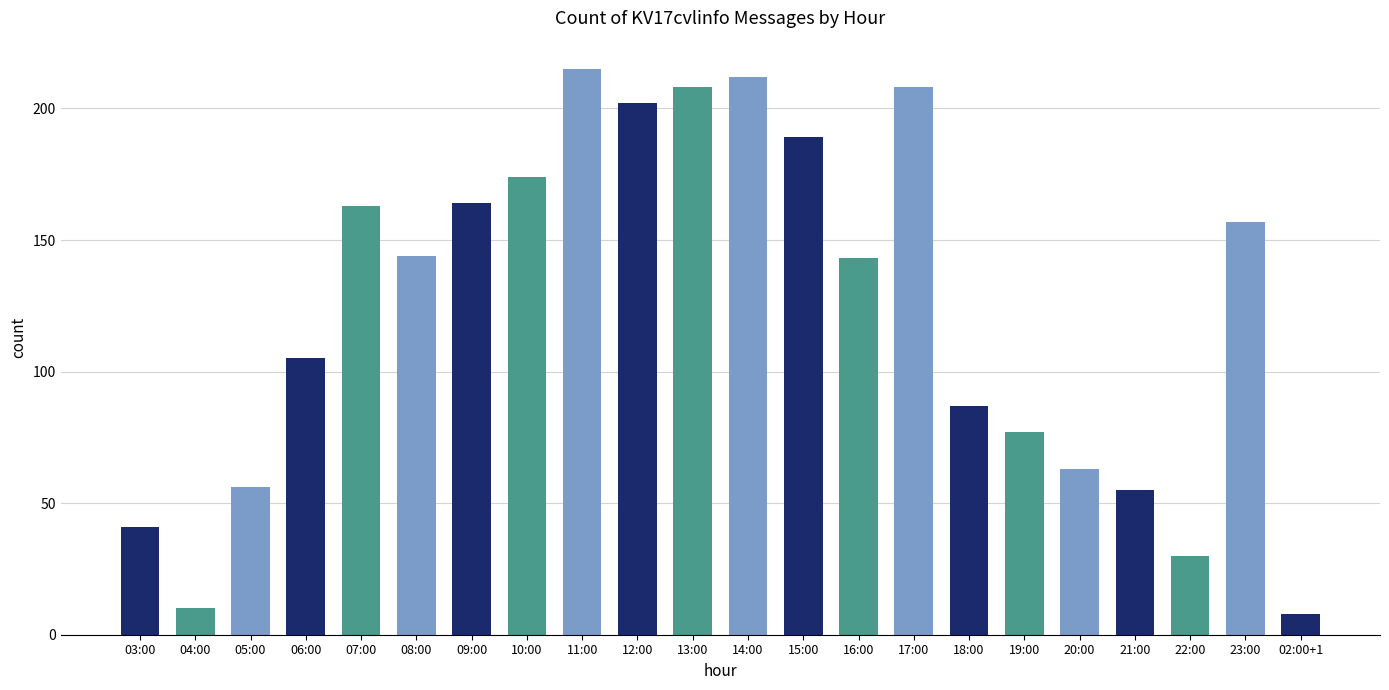

What is the sum of the values at 06:00 and 19:00?

182